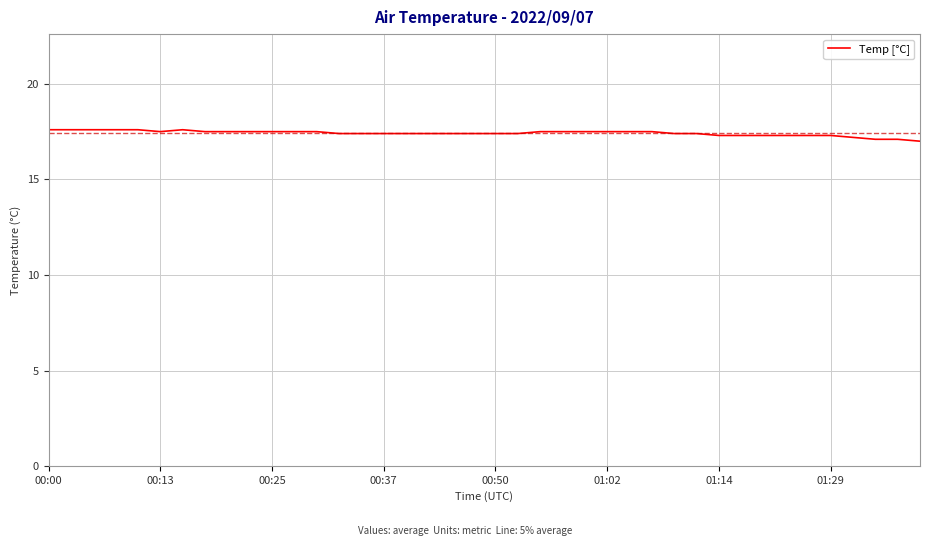

What is the maximum value shown in the chart?

17.6